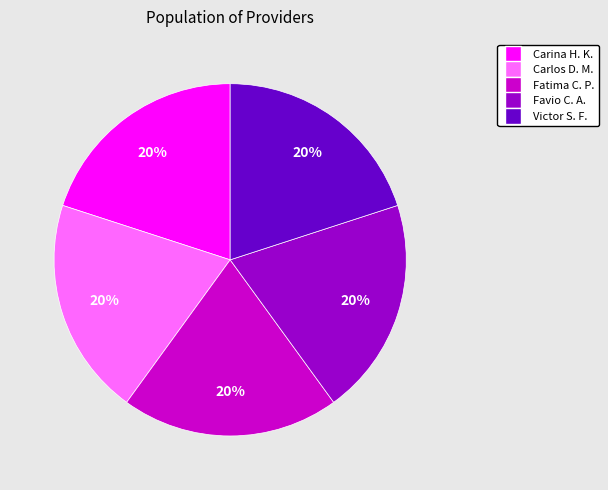

Does any single category account for the majority?

No